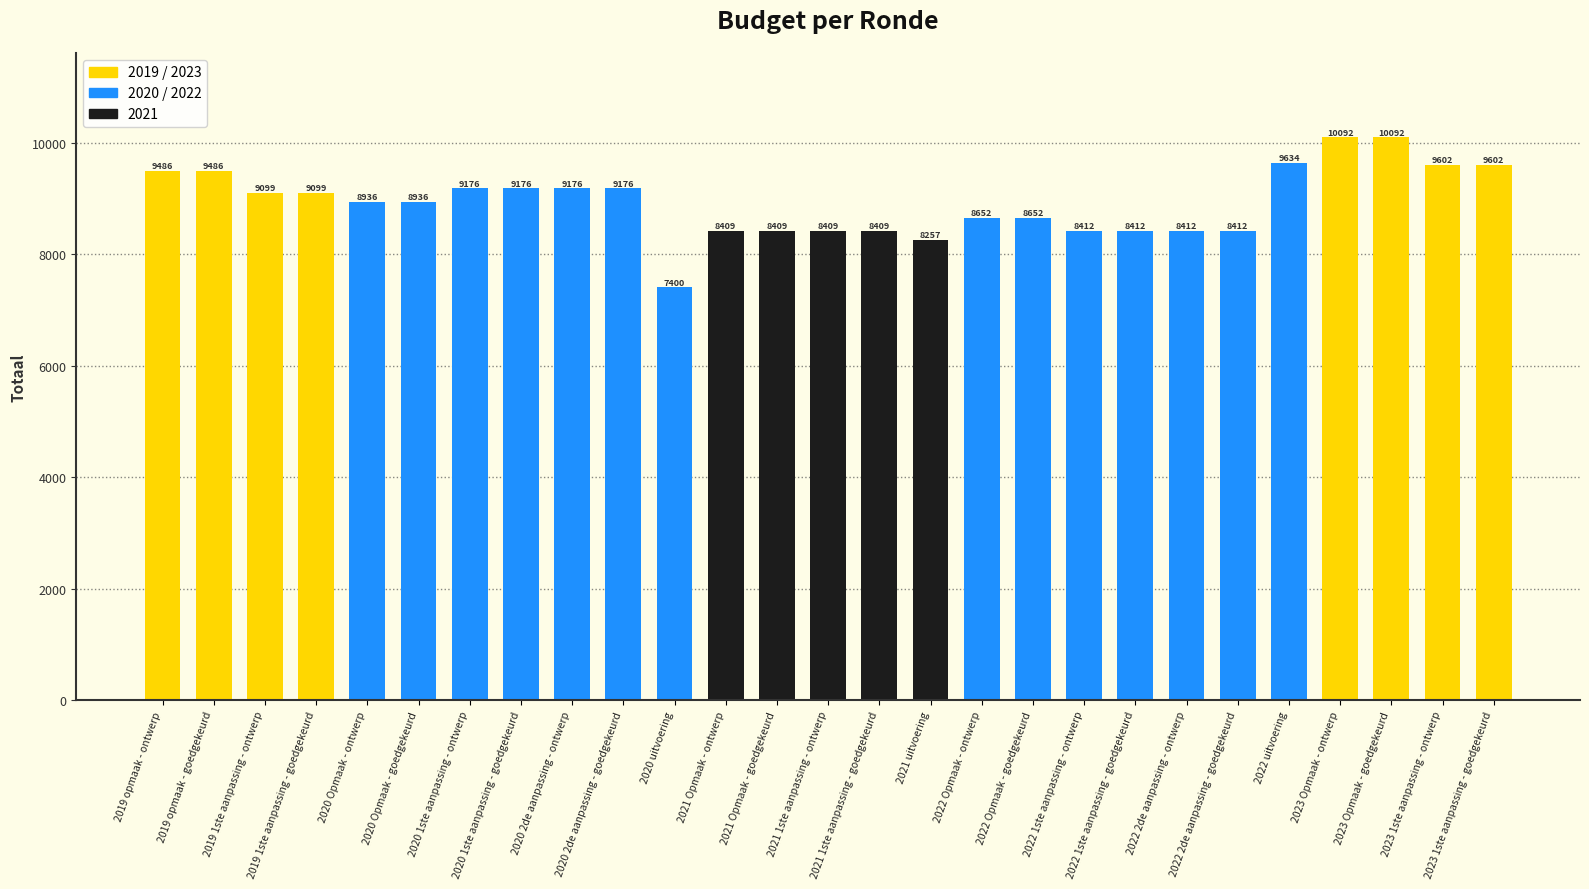

How many bars are there in total?

27